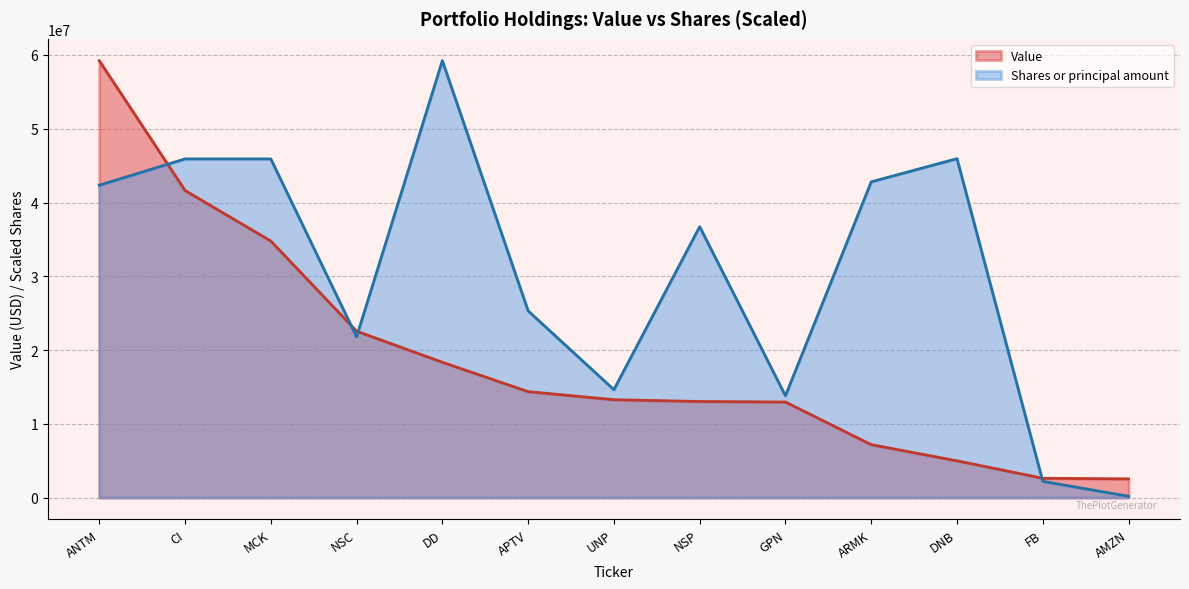

True or false: Value has more than 1 interior local peaks.

False